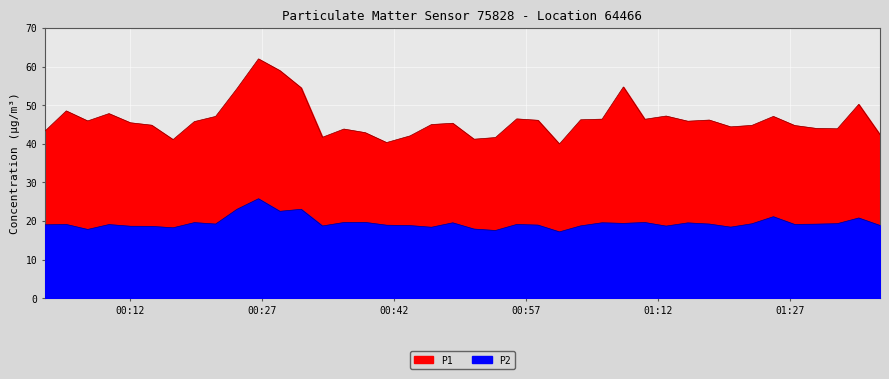

Is it true that P2 equals 18.6 at 01:12?

True